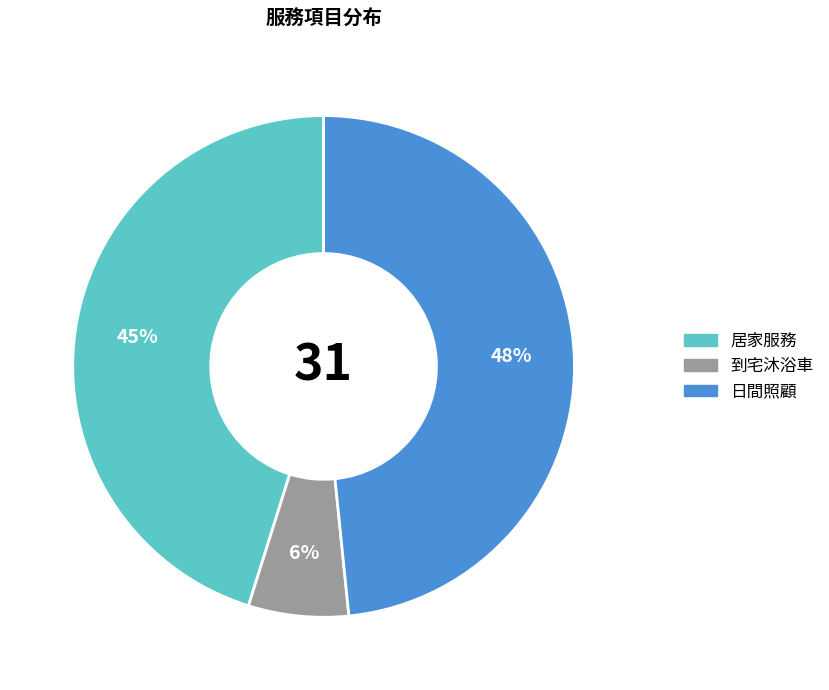

To the nearest percent, what is the average slice percentage?

33%